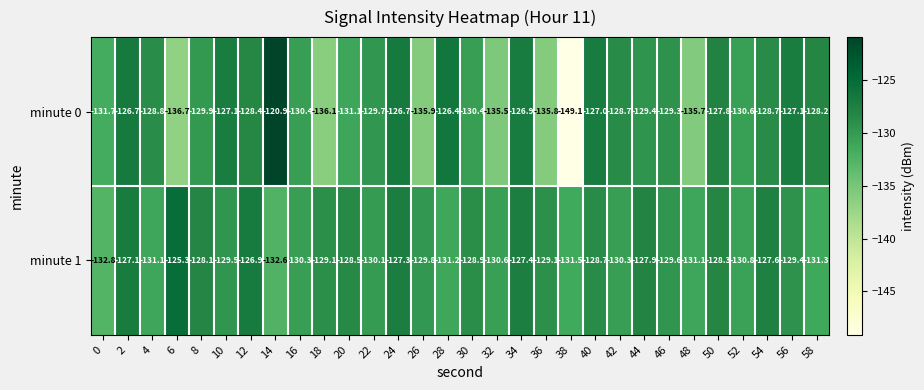

Is it true that minute 1 equals -219.4 at 50?

False